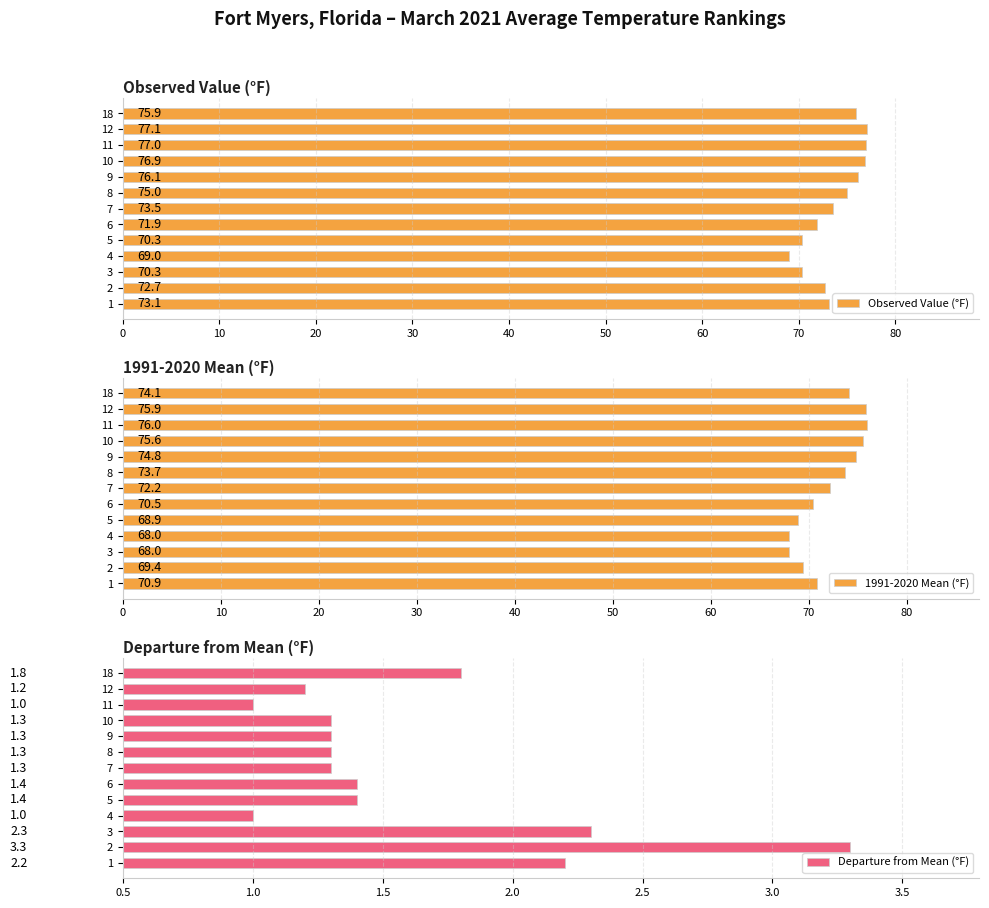

How many values in the Departure from Mean (°F) series exceed 1?

11